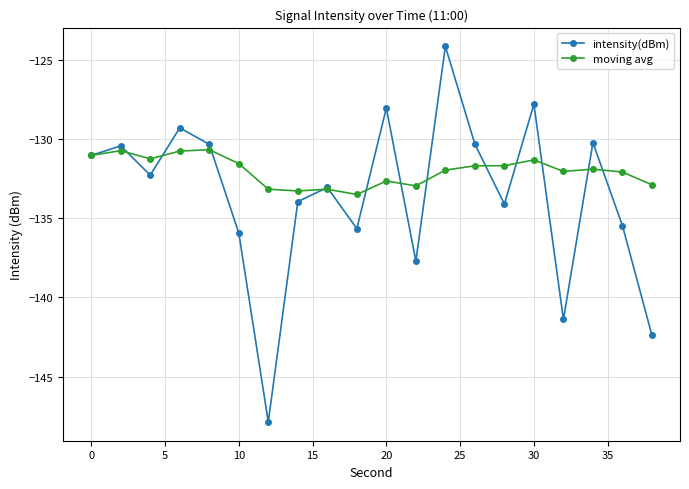

List the series in order of their overall mean, highest first.

moving avg, intensity(dBm)